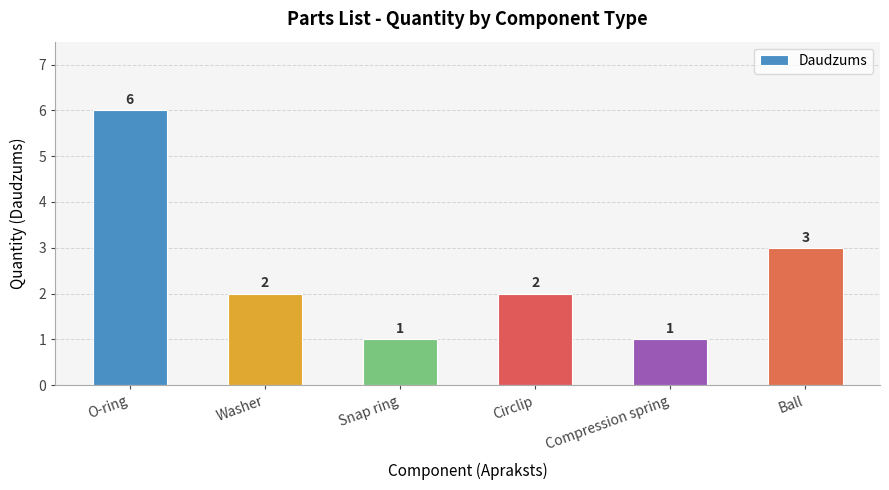

Reading left to right, what are all the values shown in this chart?

6	2	1	2	1	3